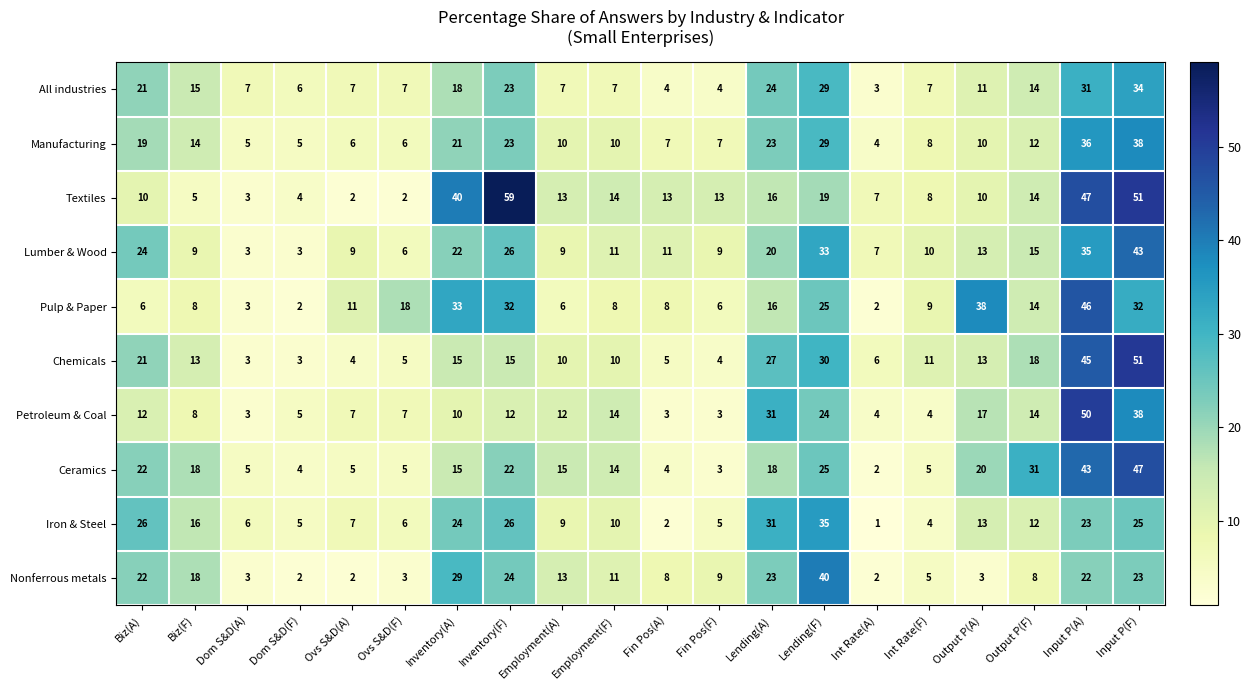

At which category is the sum across all series the highest?

Input P(F)